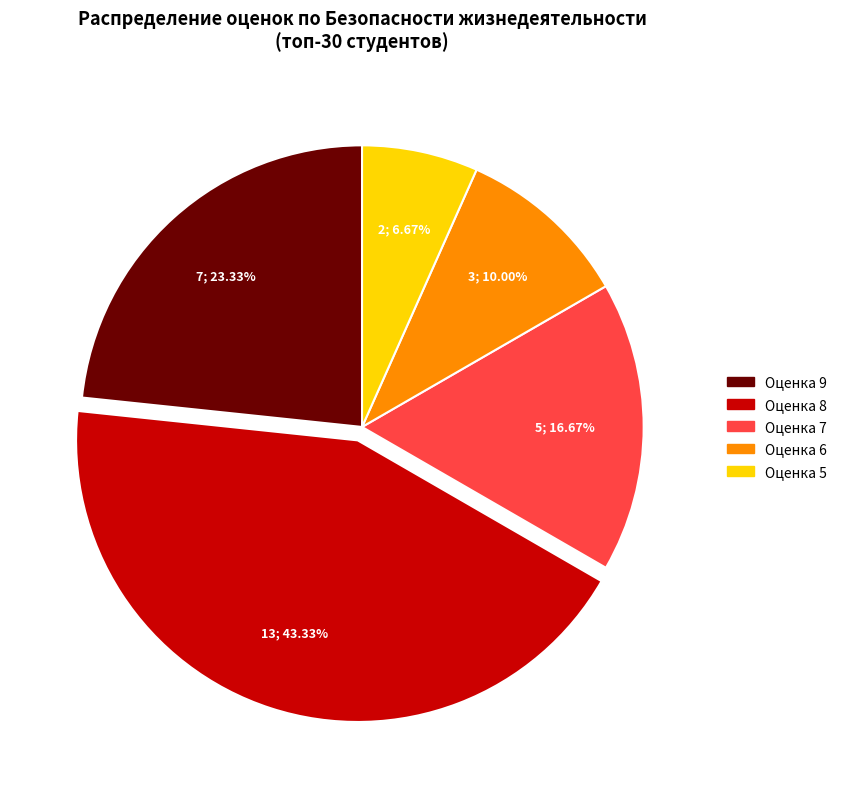

Does any single category account for the majority?

No